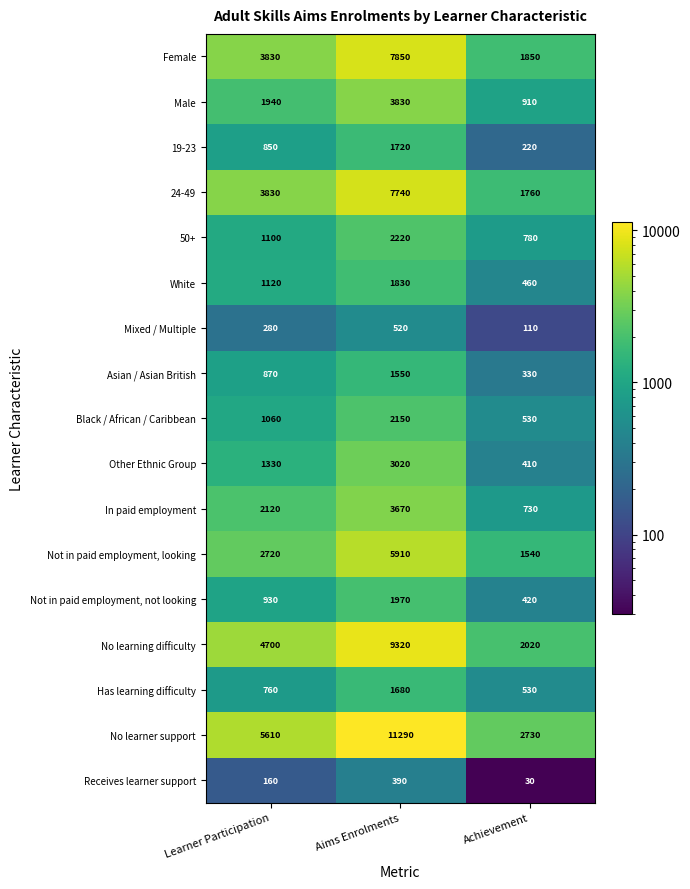

Rank the series by their maximum value, from lowest to highest.

Receives learner support, Mixed / Multiple, Asian / Asian British, Has learning difficulty, 19-23, White, Not in paid employment, not looking, Black / African / Caribbean, 50+, Other Ethnic Group, In paid employment, Male, Not in paid employment, looking, 24-49, Female, No learning difficulty, No learner support